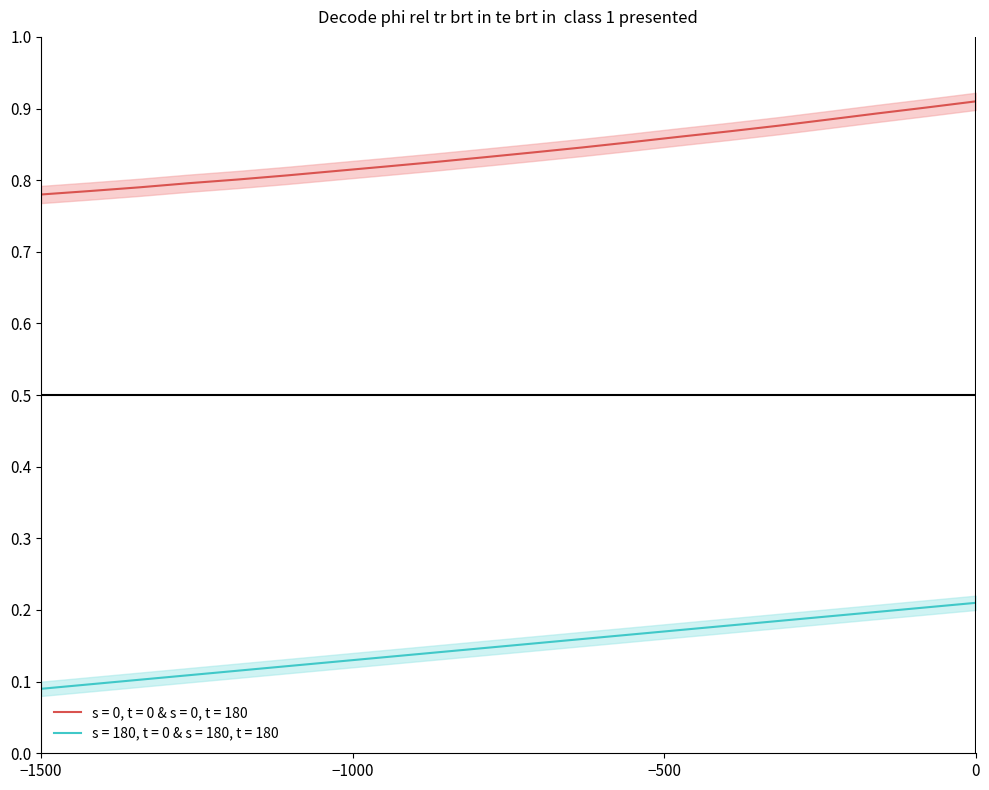

Which category has the highest value in the s = 0, t = 0 & s = 0, t = 180 series?

0